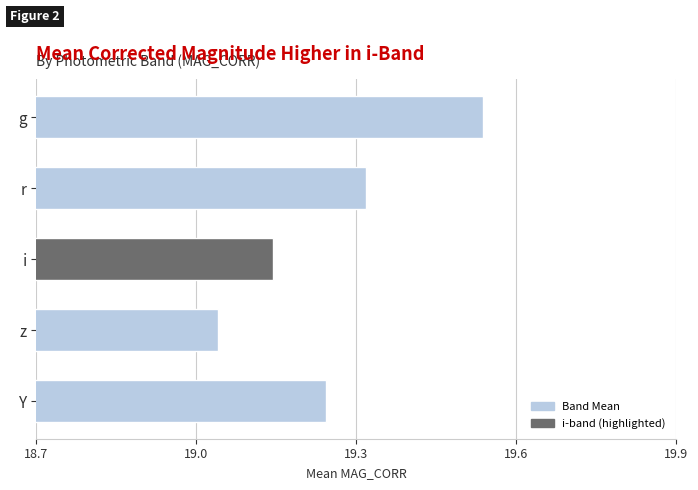

At which category does the chart reach its peak across all series?

g